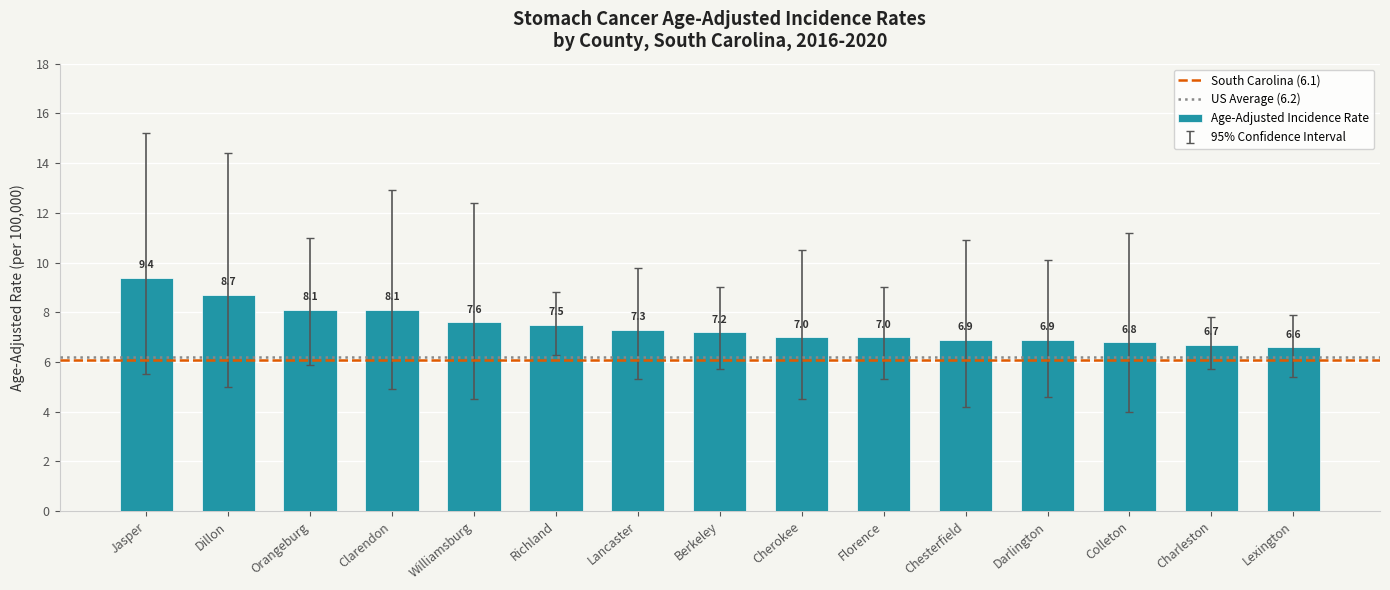

What is the change in value from Dillon to Darlington?

-1.8